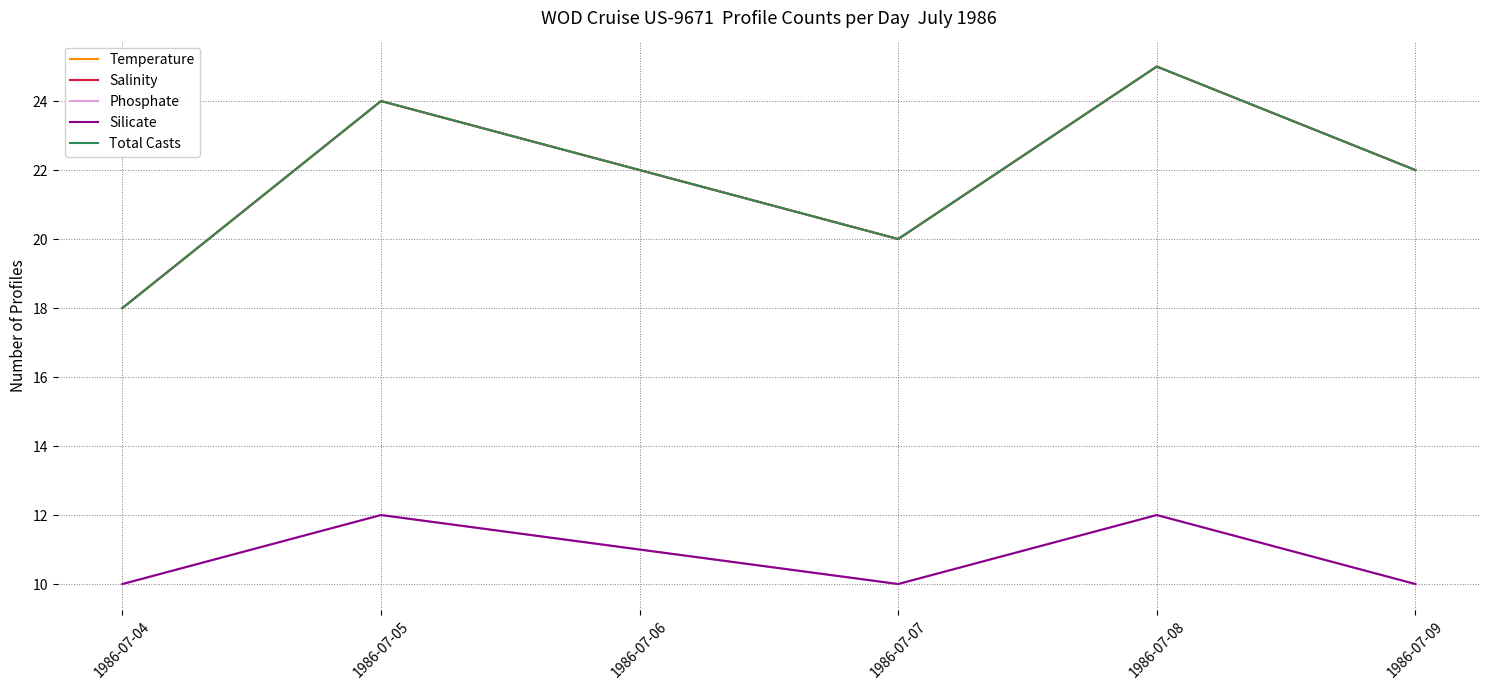

What is the minimum value for Total Casts?

18